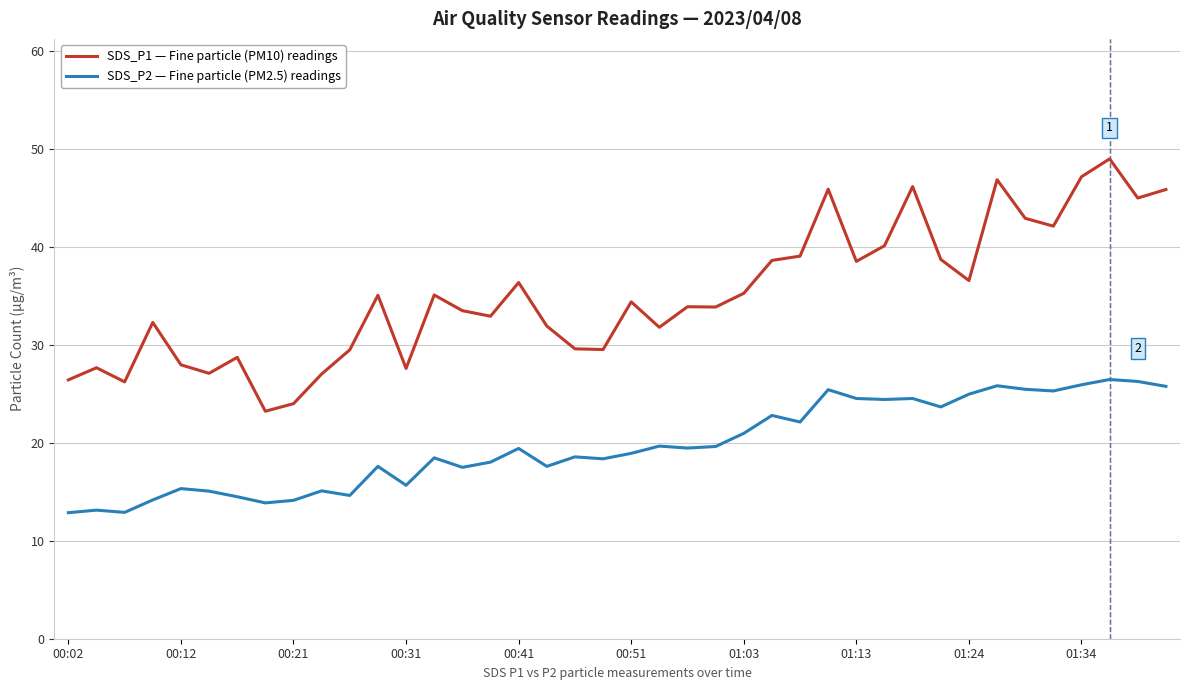

What is the smallest value displayed?

12.9